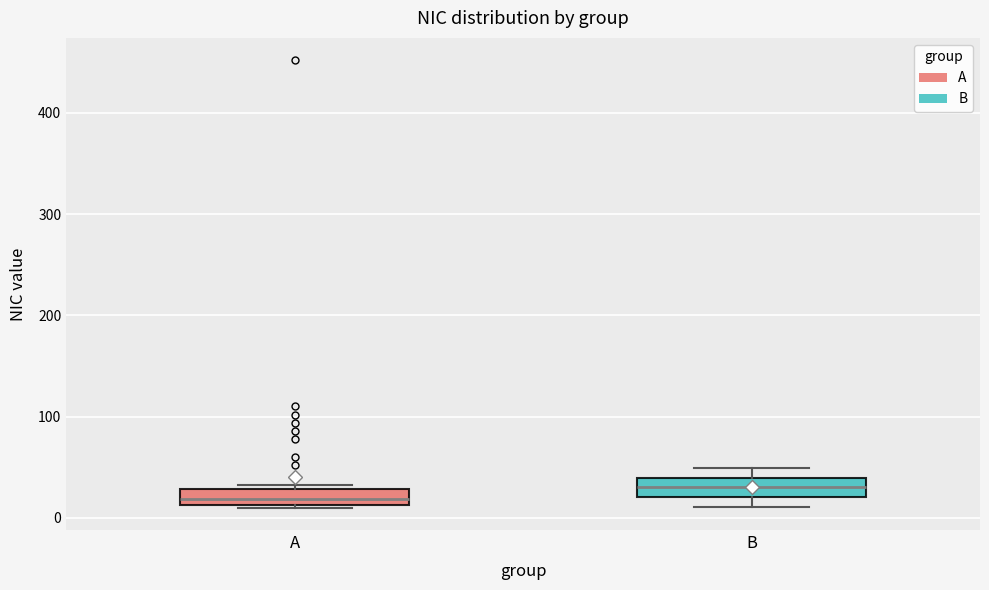

Reading left to right, read every box against the y-axis: the position of its median line, the range the box covers, and the ends of its whiskers. The values are not printed on the chart, so give them approximately, as read against the axis.

A: median 20, box 10 to 30, whiskers 10 to 30 (just above the box's upper edge)
B: median 30, box 20 to 40, whiskers 10 to 50